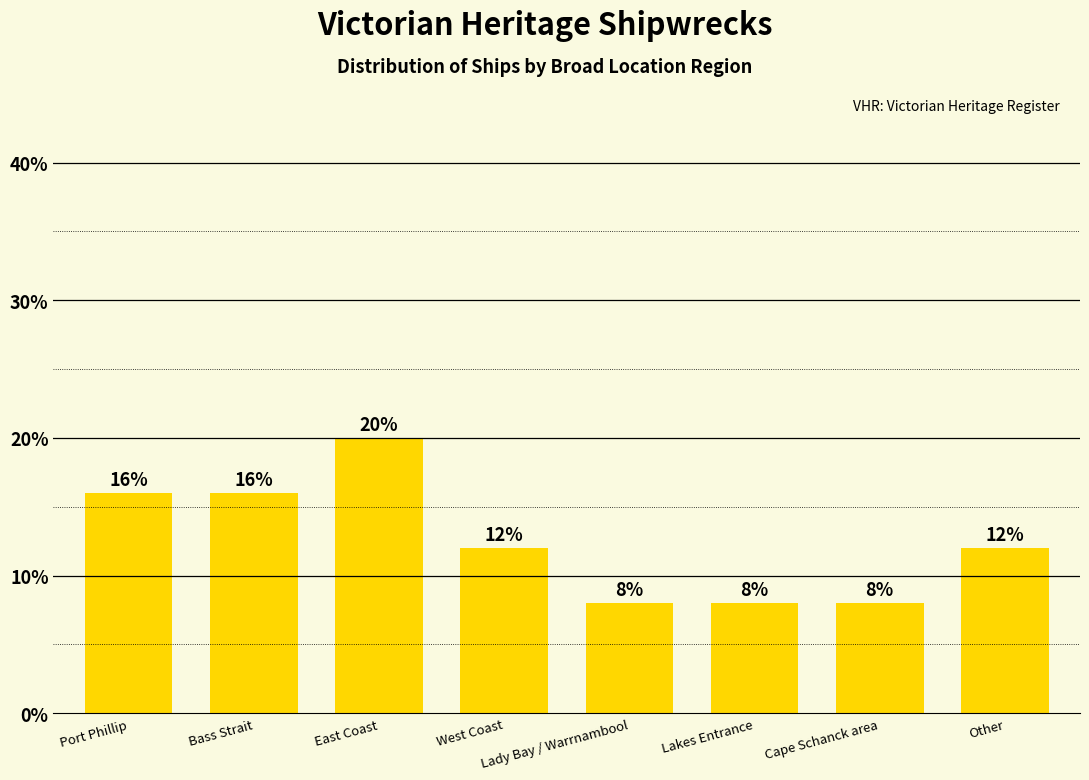

Which label corresponds to the largest value in the chart?

East Coast